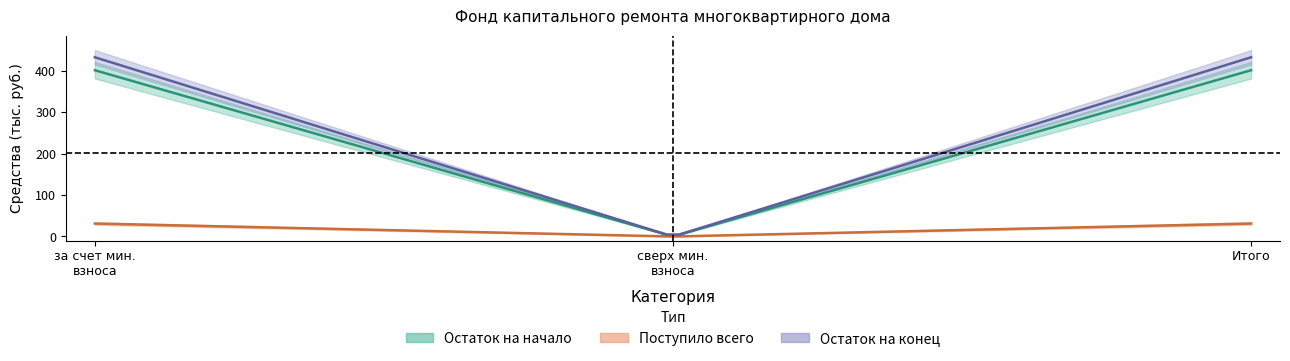

The Остаток на конец series shows 292.8 at за счет минимального взноса. True or false?

False